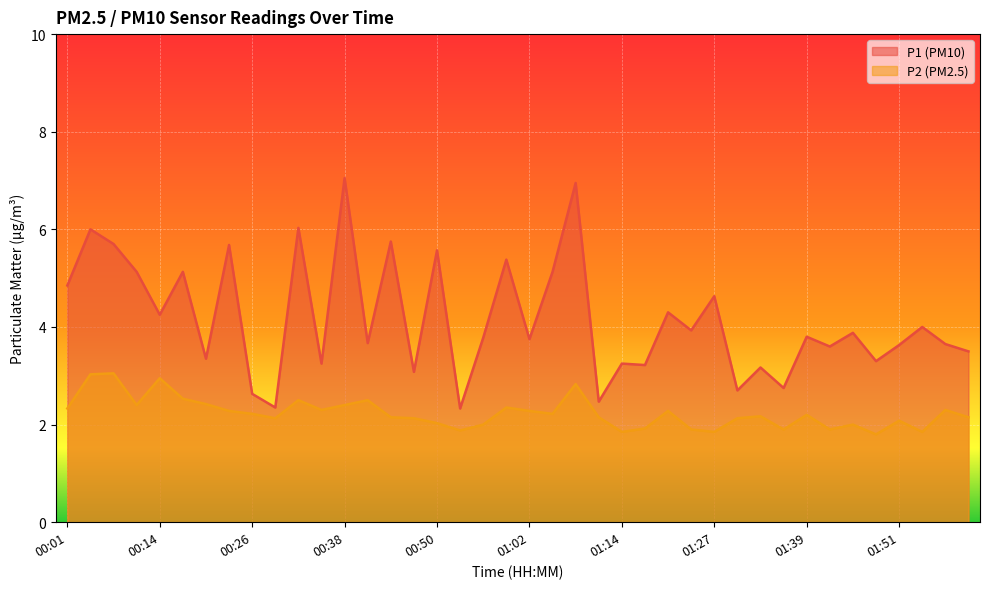

True or false: P2 has more than 0 points higher than both neighbors.

True